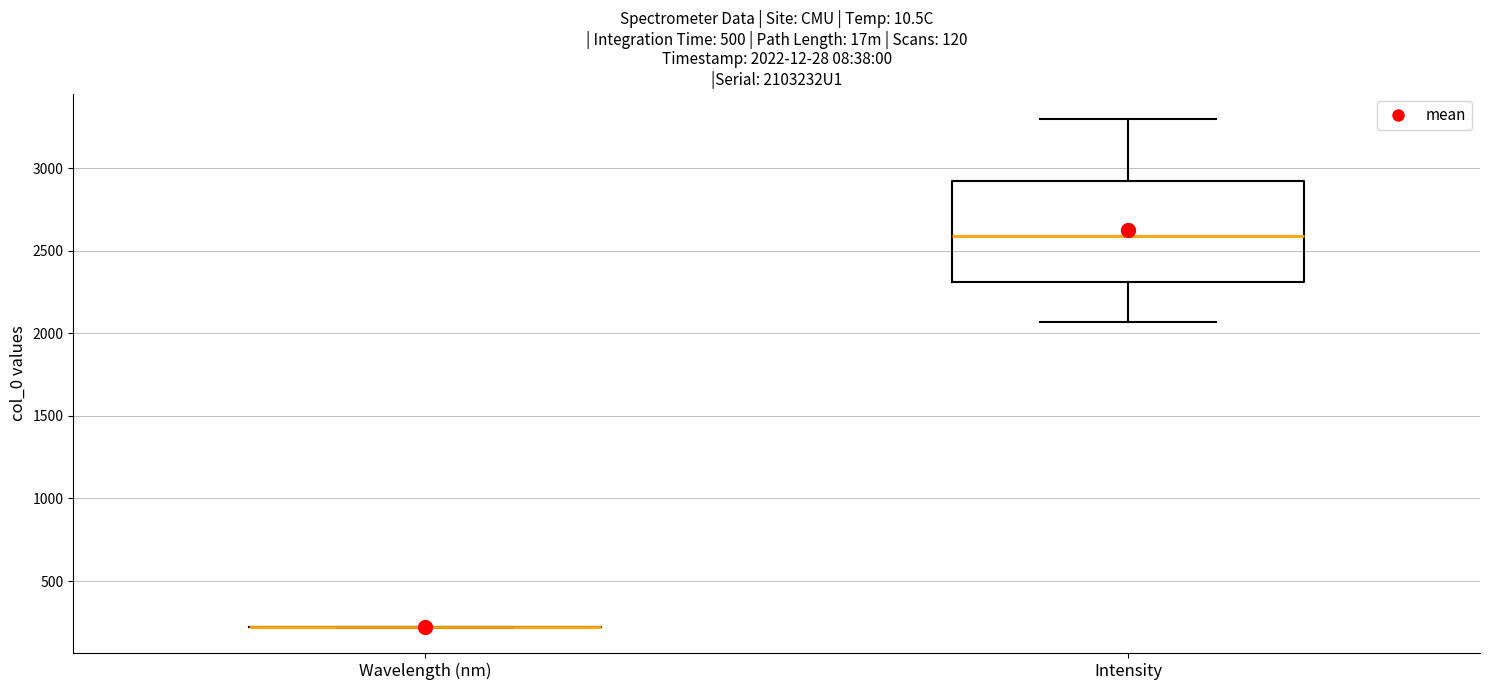

Comparing the boxes themselves (not the whiskers), which one is the tallest?

Intensity